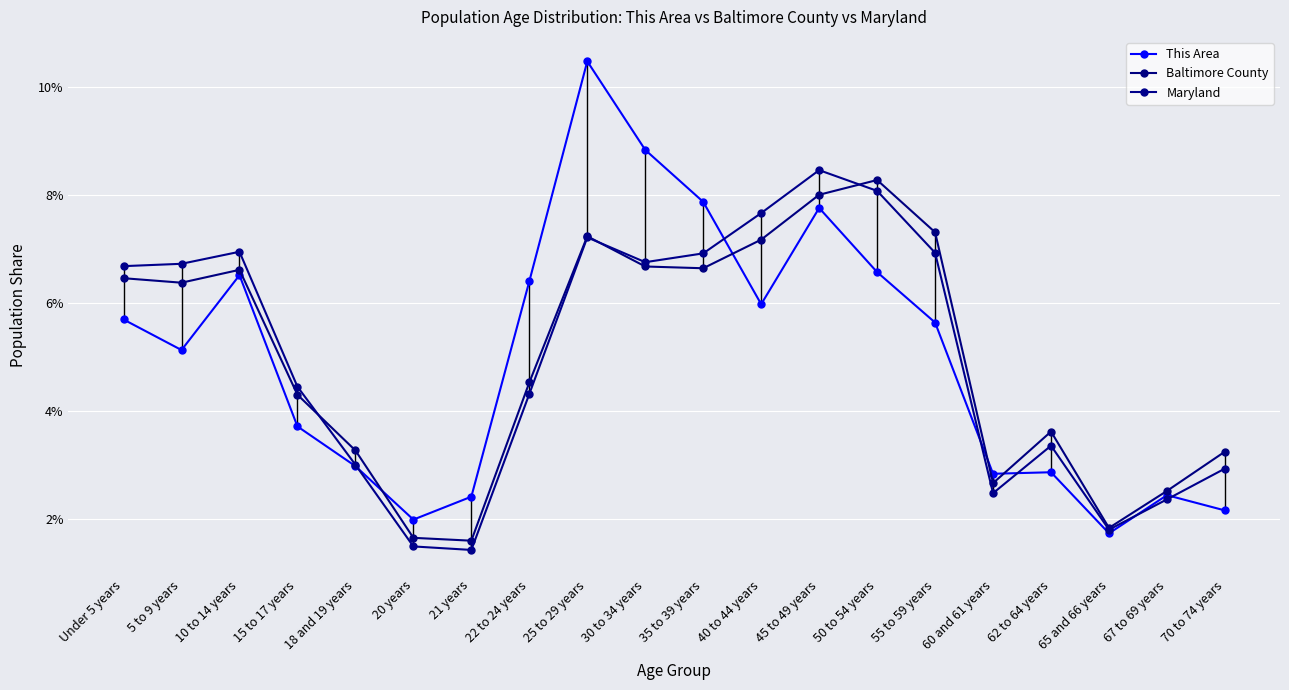

Rank the series by their maximum value, from lowest to highest.

Baltimore County, Maryland, This Area